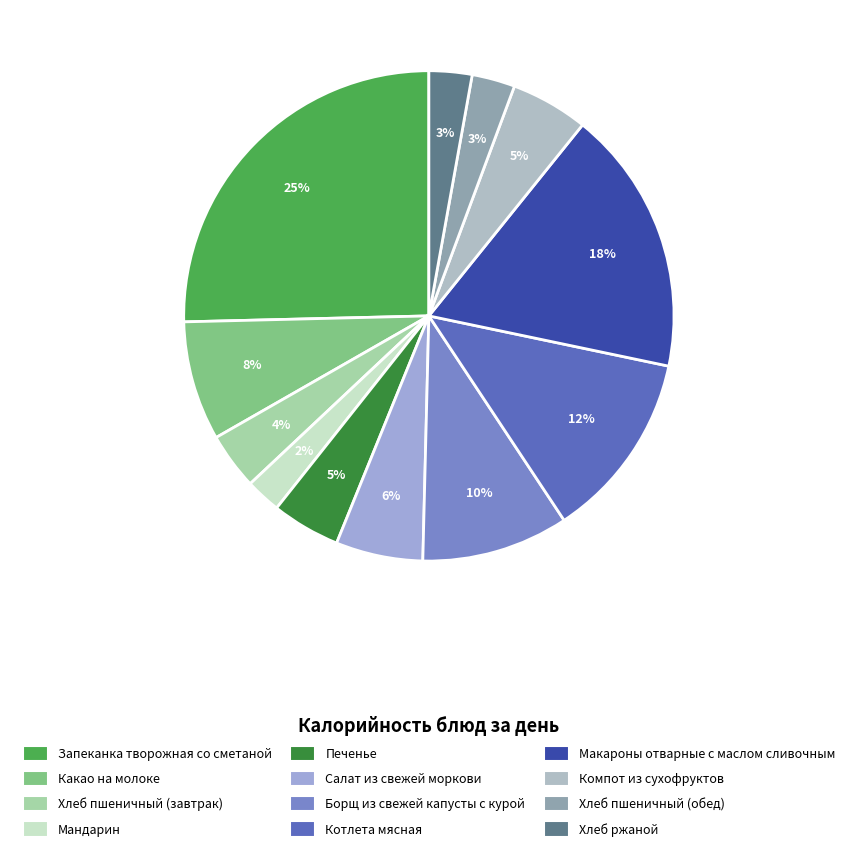

Is it true that Салат из свежей моркови is 6% of the pie?

True